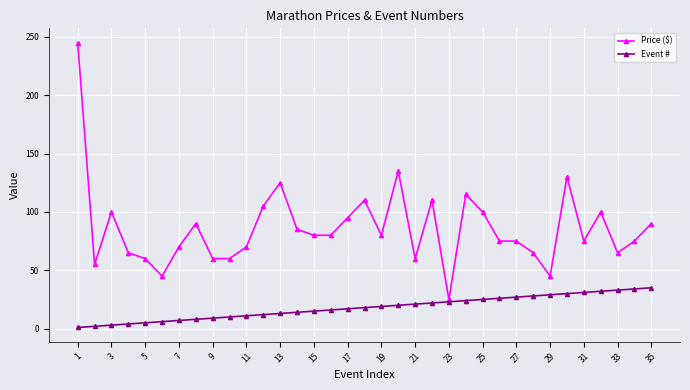

List the series in order of their peak value, lowest first.

Event #, Price ($)